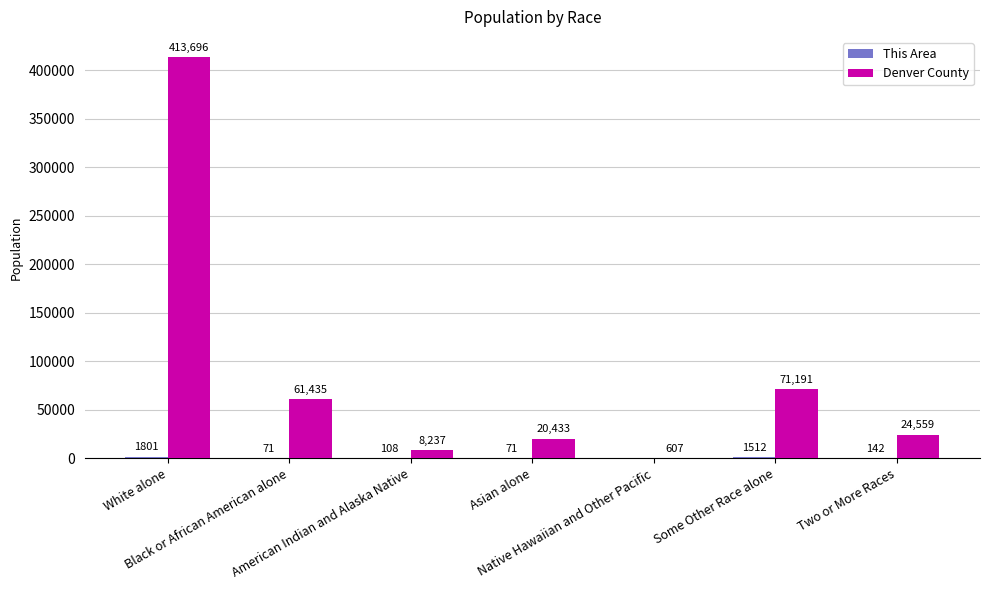

Between Native Hawaiian and Other Pacific and Some Other Race alone, which series saw the biggest shift?

Denver County